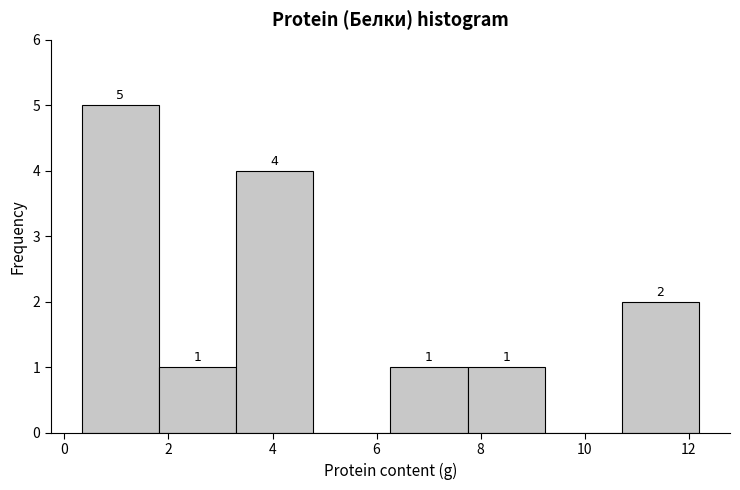

Over which range of the x-axis is the bar tallest?

0.4 to 1.8